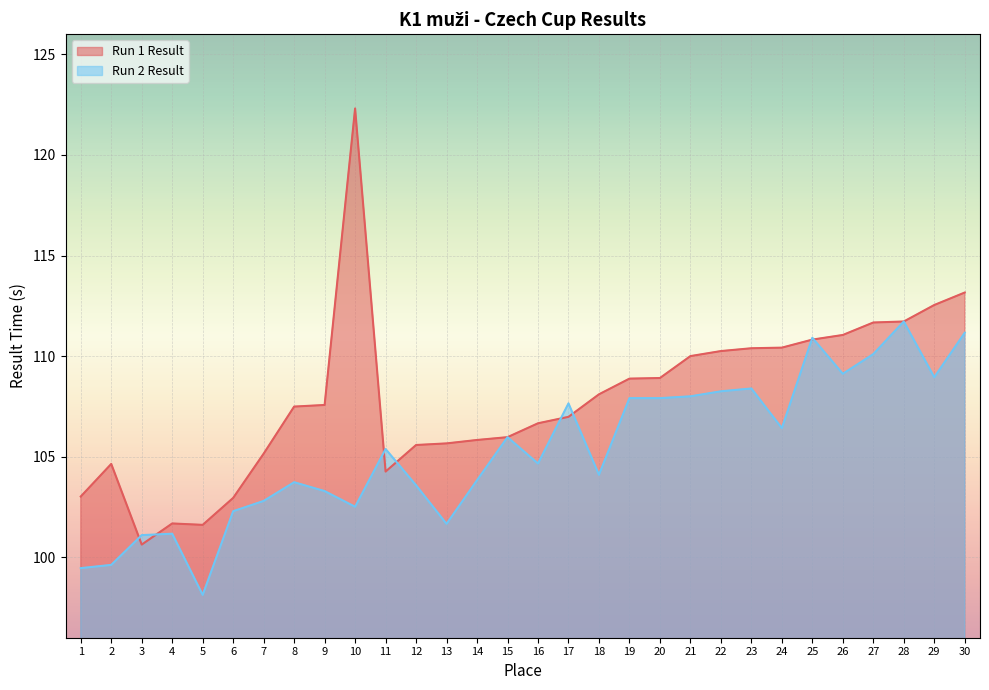

What is the sum of all Run 1 Result values?

3235.9